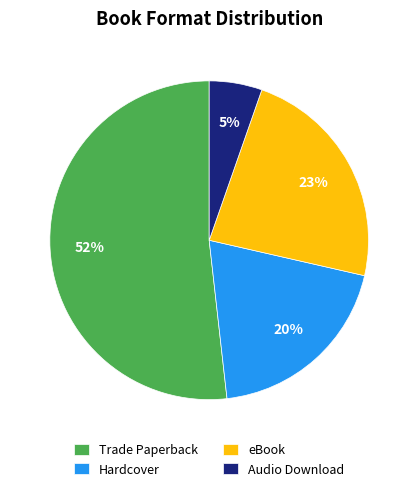

Do eBook and Trade Paperback together represent more than half of the pie?

Yes